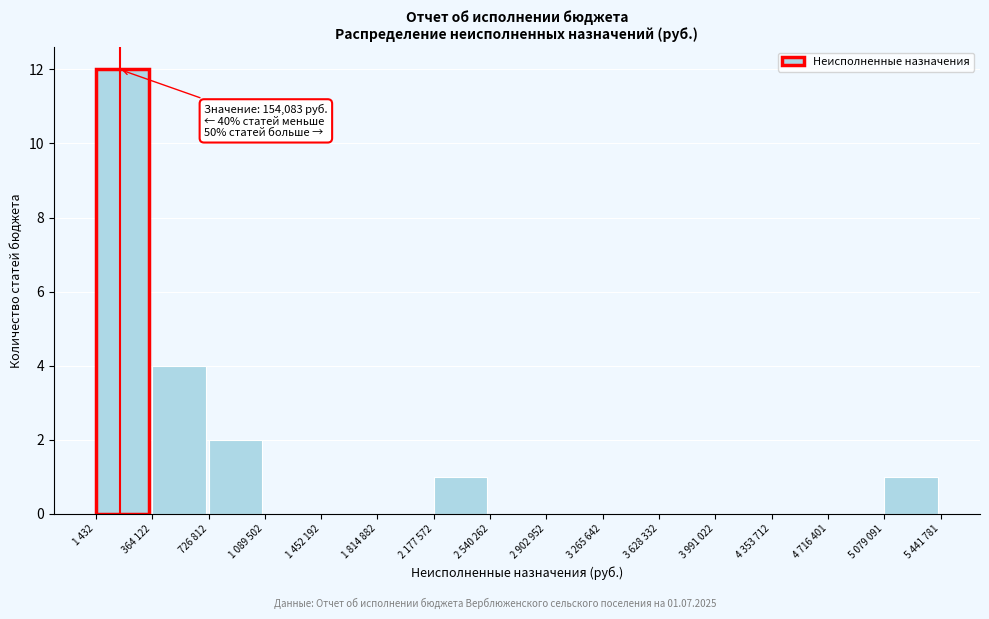

Reading left to right, what are all the values shown in this chart?

1 432=12	364 122=4	726 812=2	1 089 502=0	1 452 192=0	1 814 882=0	2 177 572=1	2 540 262=0	2 902 952=0	3 265 642=0	3 628 332=0	3 991 022=0	4 353 712=0	4 716 401=0	5 079 091=1